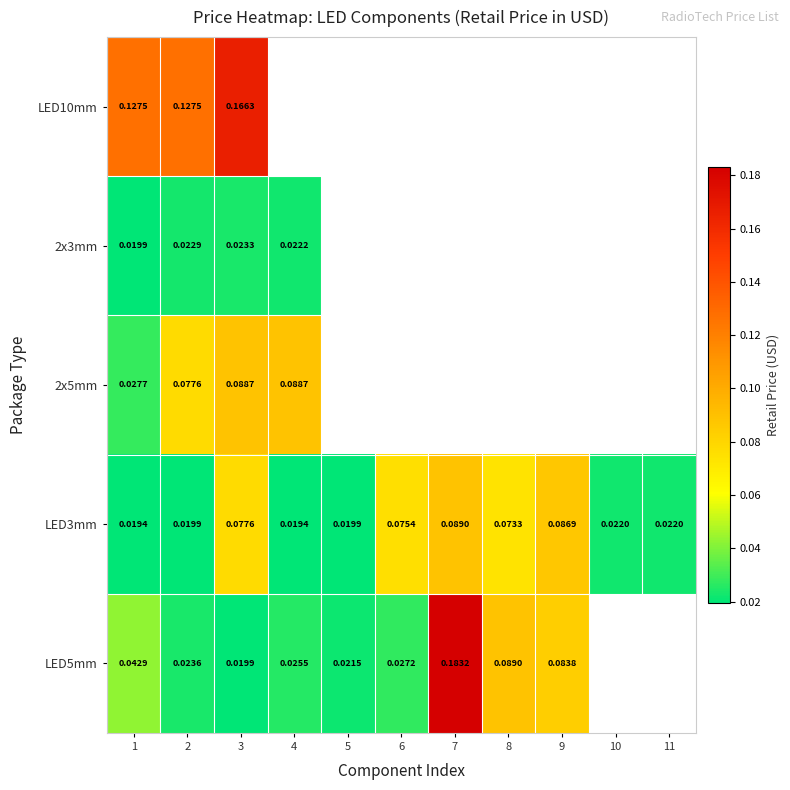

What is the total value across all series at 1?

0.2